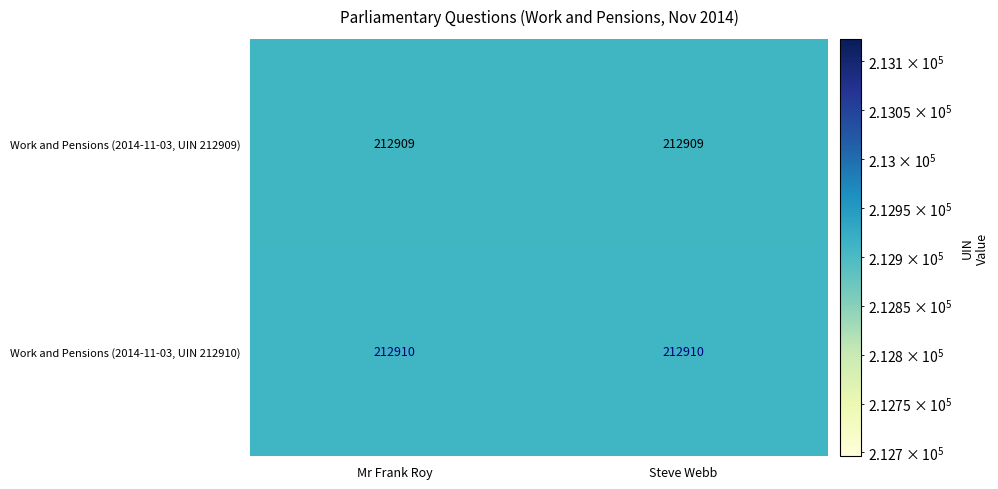

At how many categories does at least one series exceed 212909?

2